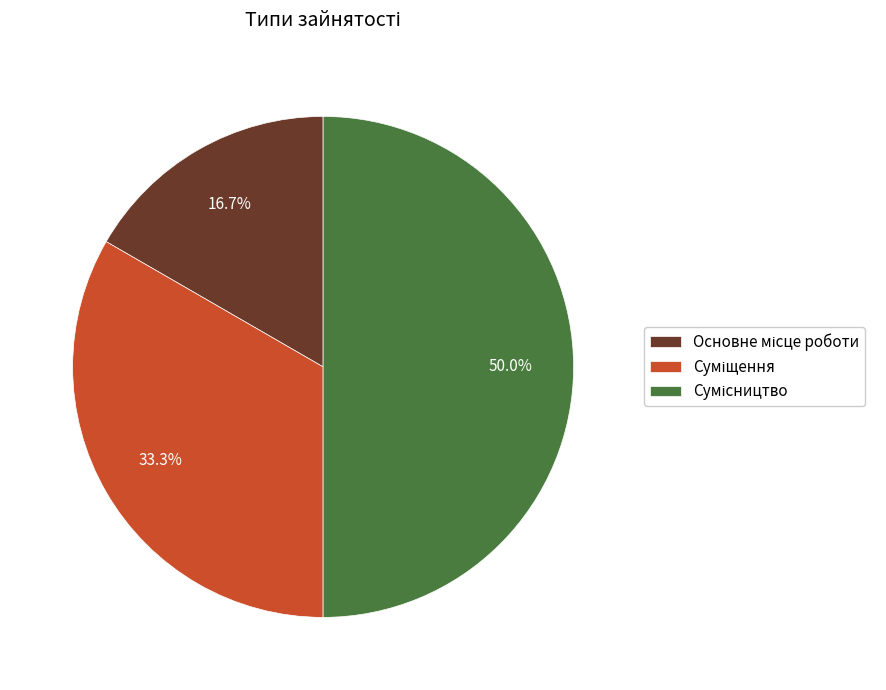

Count the number of slices in the pie.

3